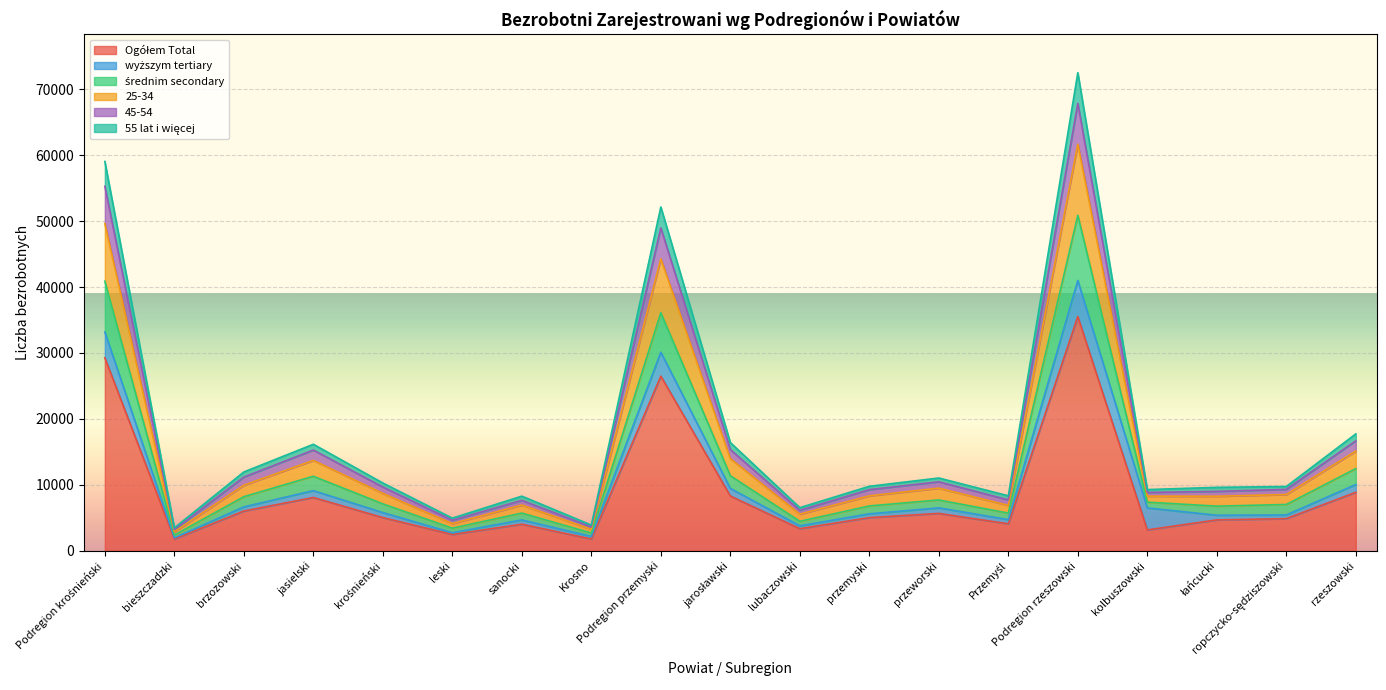

True or false: 55 lat i więcej and średnim secondary intersect in this chart.

False